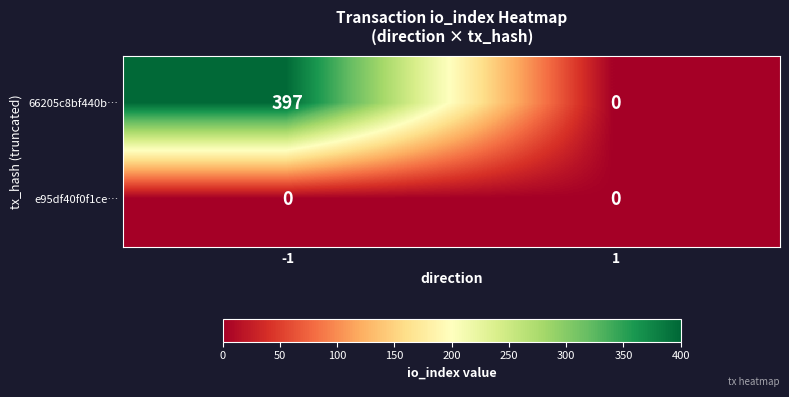

How many categories are shown in the chart?

2